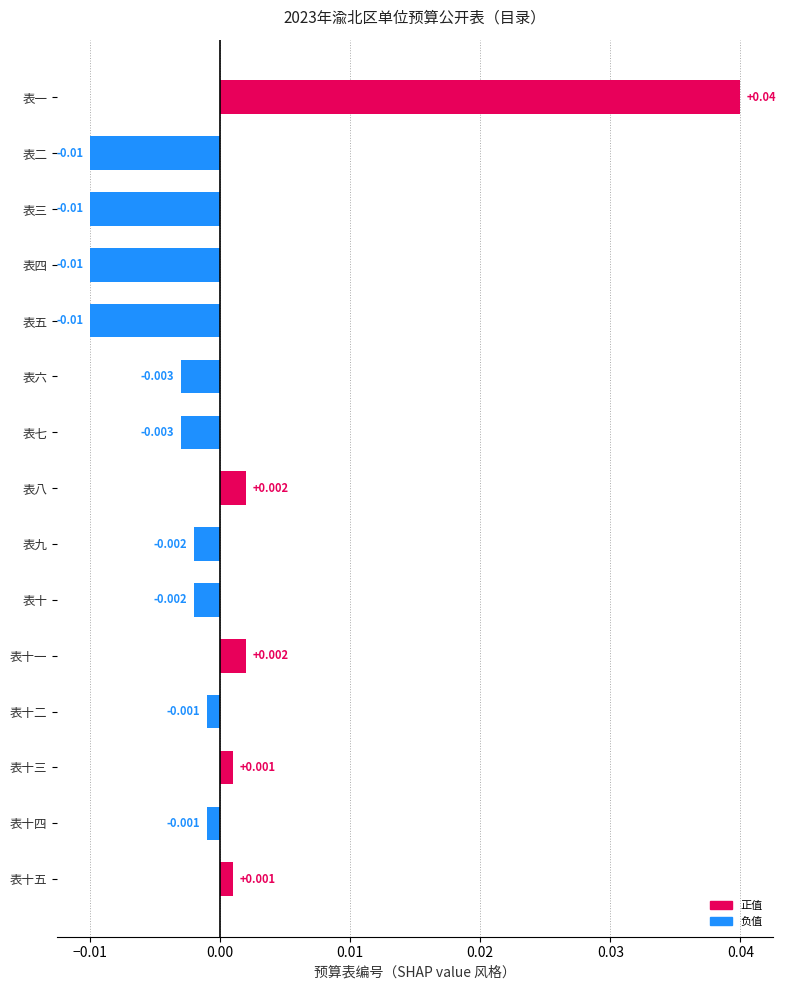

Between 表九 and 表六, which is larger?

表九